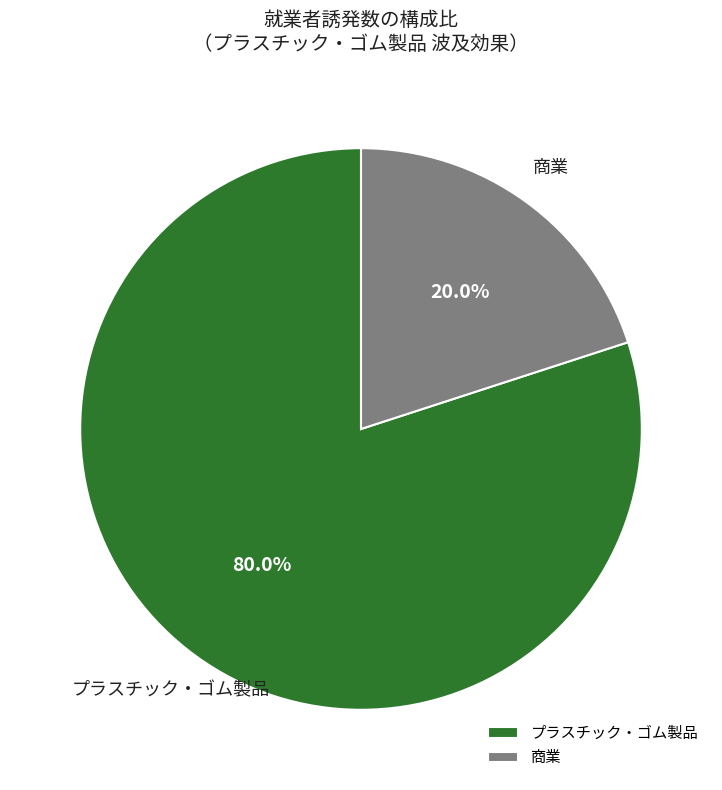

Which slice represents more than half of the pie?

プラスチック・ゴム製品